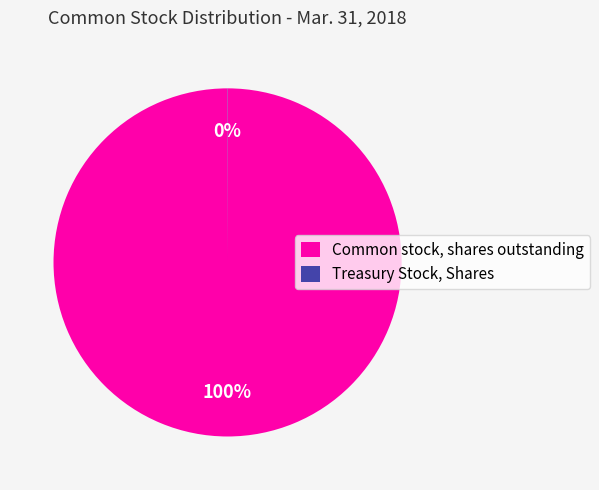

Is Common stock, shares outstanding the majority of the pie?

Yes